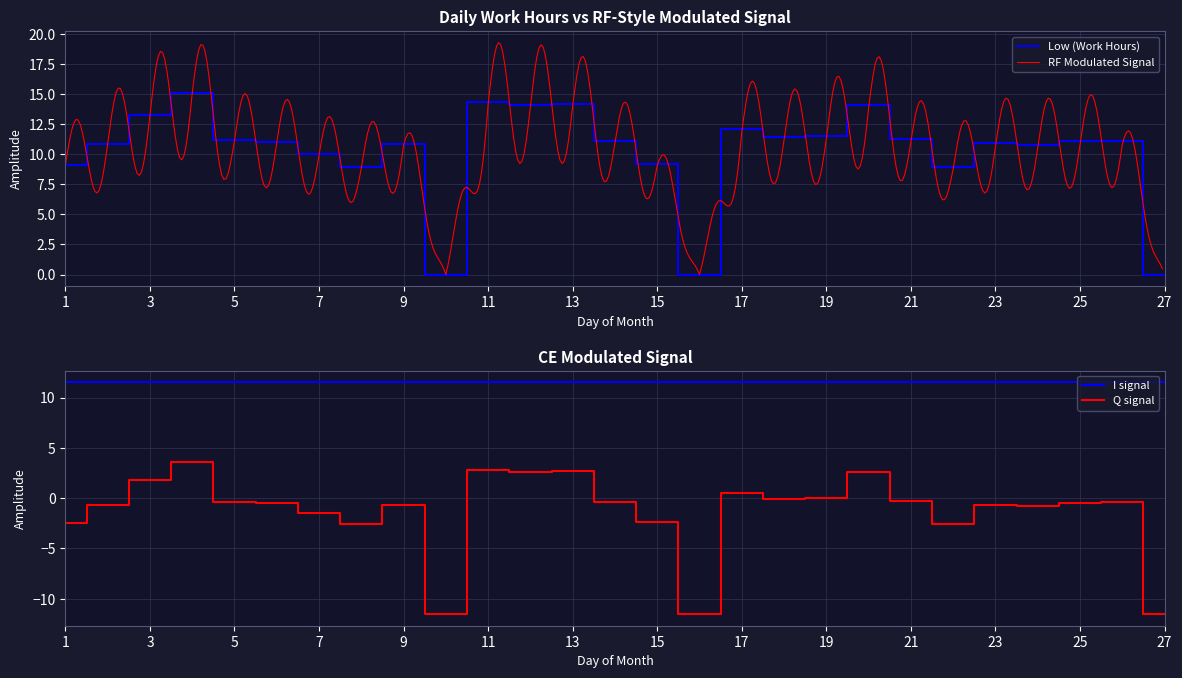

The value of Low (Work Hours) at 19 is 11.5. True or false?

True